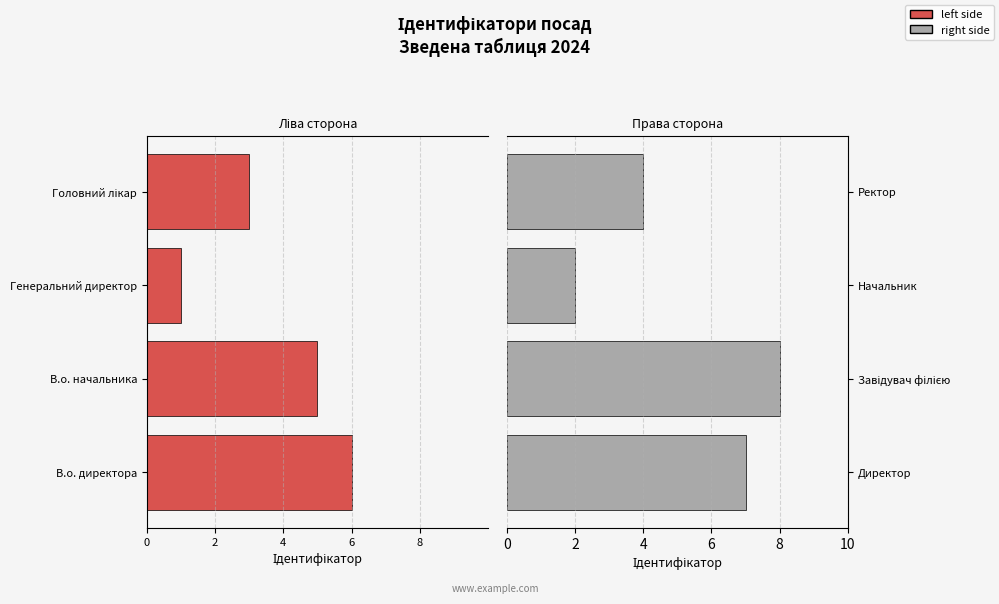

What is the maximum value shown in the chart?

8